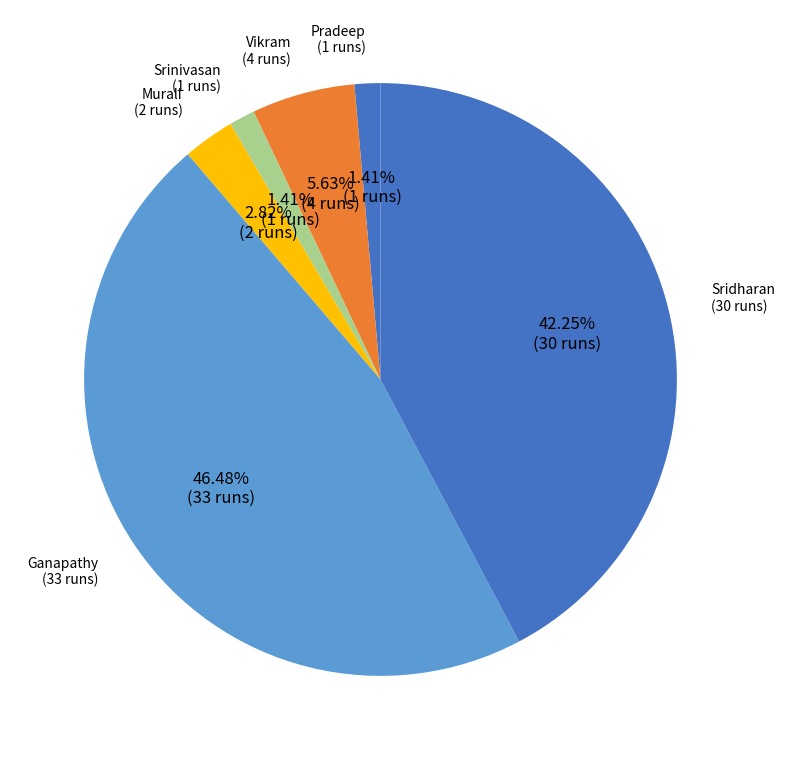

Count the number of slices in the pie.

6